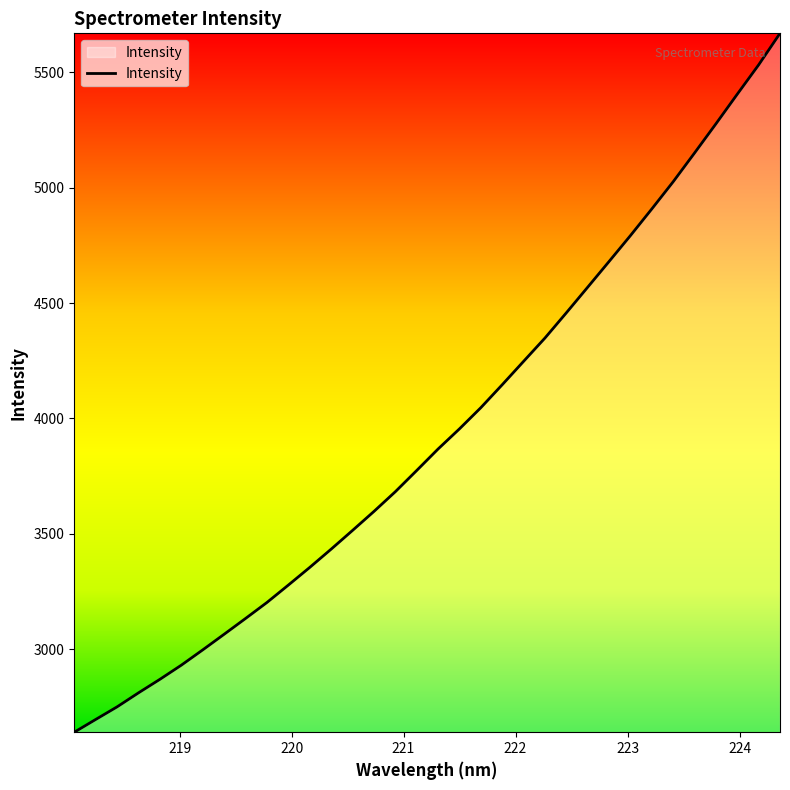

What is the greatest value displayed?

5669.2